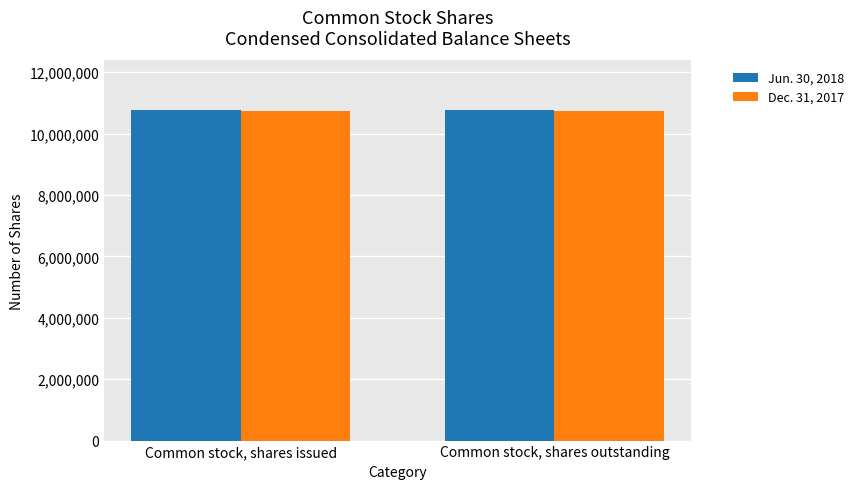

True or false: Dec. 31, 2017 has a value of 4700362 at Common stock, shares issued.

False